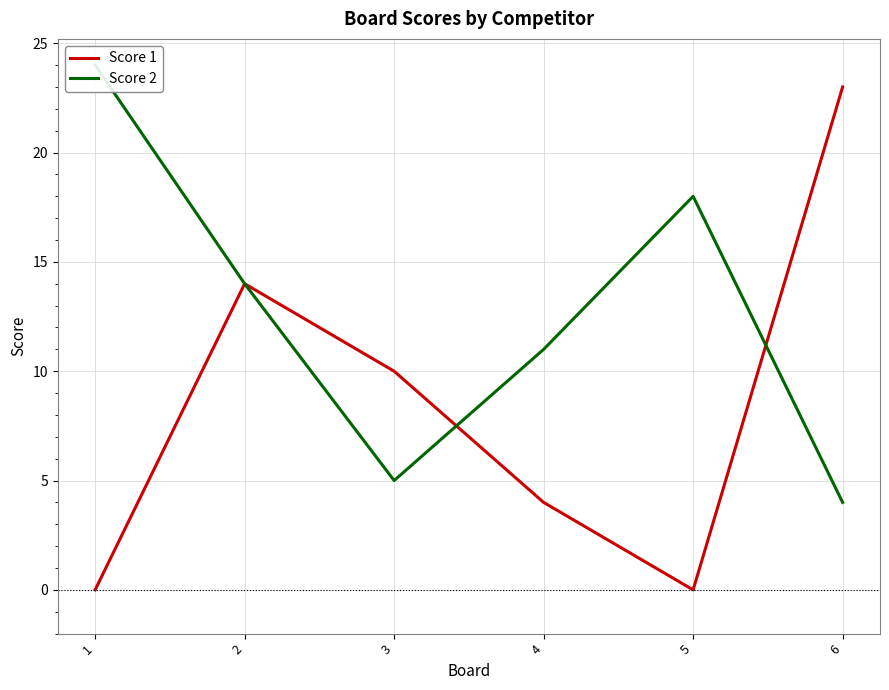

In Score 1, how many points are lower than both neighbors (excluding endpoints)?

1